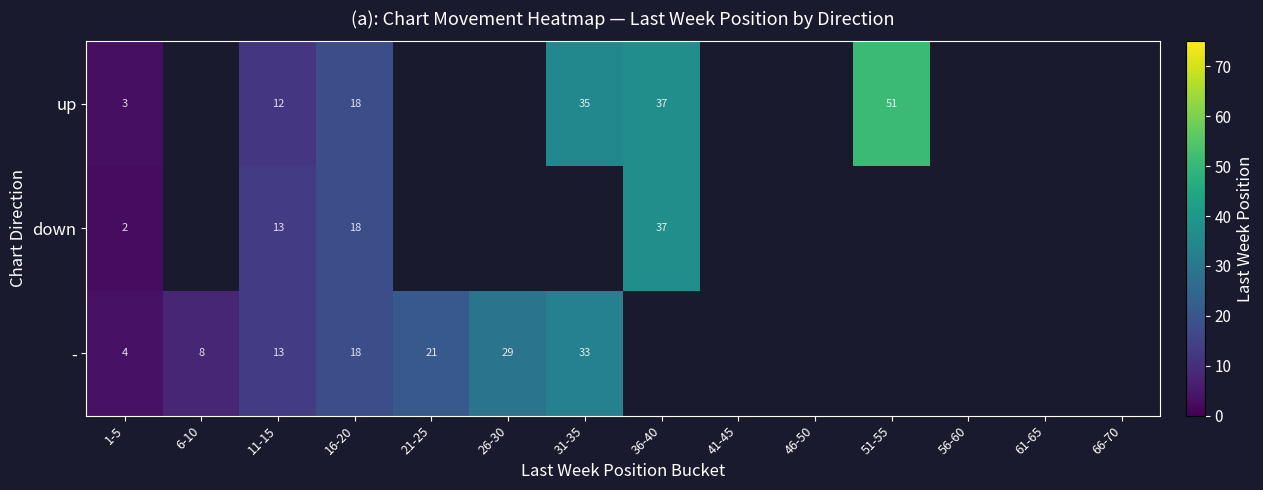

What is the difference between the - values at 11-15 and 31-35?

20